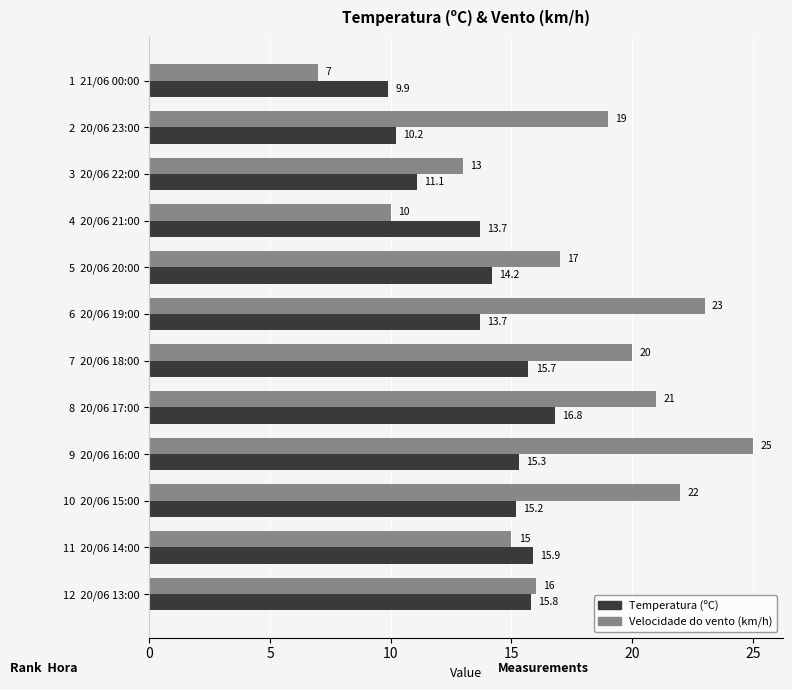

Which series changed the most between 1  21/06 00:00 and 3  20/06 22:00?

Velocidade do vento (km/h)